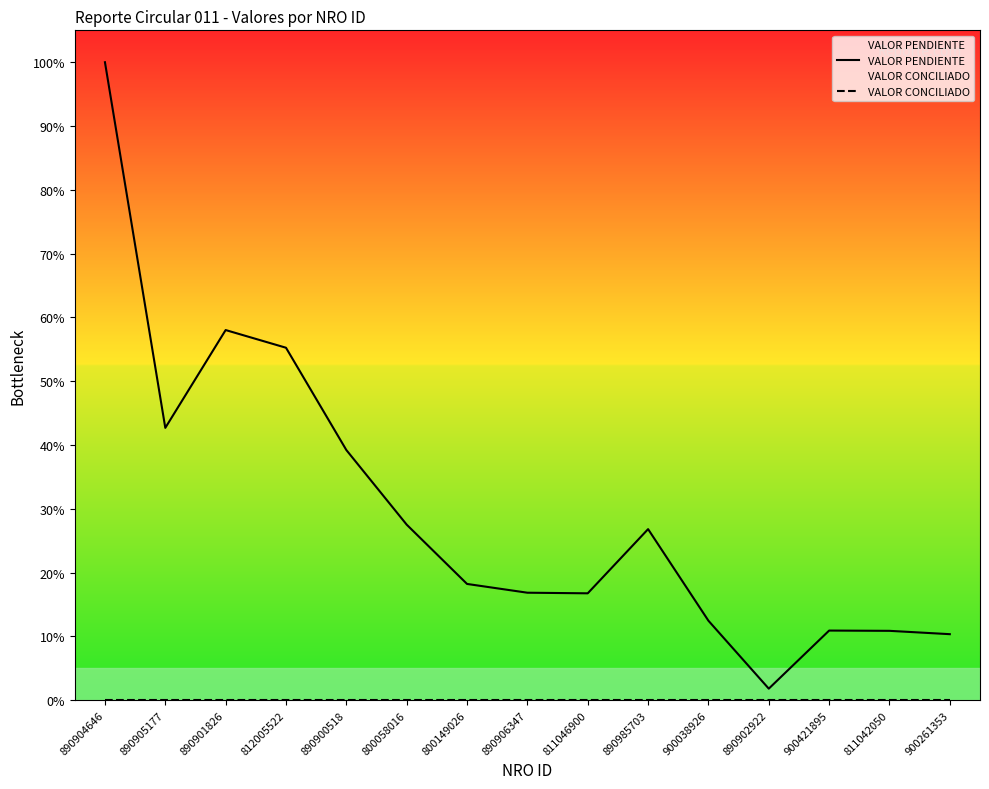

True or false: VALOR CONCILIADO and VALOR PENDIENTE cross at least once.

False